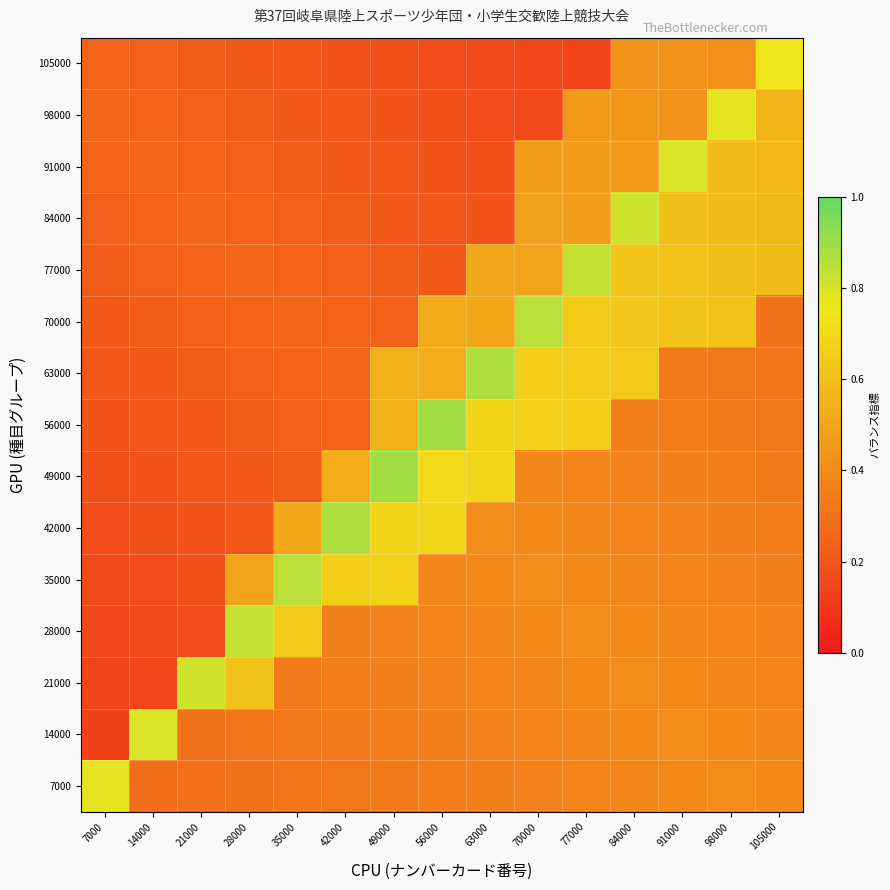

Reading left to right, list all the values displayed in this chart.

105000: 7000=0.2	14000=0.2	21000=0.2	28000=0.2	35000=0.2	42000=0.2	49000=0.2	56000=0.2	63000=0.2	70000=0.2	77000=0.1	84000=0.4	91000=0.4	98000=0.4	105000=0.8
98000: 7000=0.2	14000=0.2	21000=0.2	28000=0.2	35000=0.2	42000=0.2	49000=0.2	56000=0.2	63000=0.2	70000=0.2	77000=0.5	84000=0.4	91000=0.4	98000=0.8	105000=0.6
91000: 7000=0.2	14000=0.2	21000=0.2	28000=0.2	35000=0.2	42000=0.2	49000=0.2	56000=0.2	63000=0.2	70000=0.5	77000=0.5	84000=0.5	91000=0.8	98000=0.6	105000=0.6
84000: 7000=0.2	14000=0.2	21000=0.2	28000=0.2	35000=0.2	42000=0.2	49000=0.2	56000=0.2	63000=0.2	70000=0.5	77000=0.5	84000=0.8	91000=0.6	98000=0.6	105000=0.6
77000: 7000=0.2	14000=0.2	21000=0.2	28000=0.2	35000=0.2	42000=0.2	49000=0.2	56000=0.2	63000=0.5	70000=0.5	77000=0.8	84000=0.6	91000=0.6	98000=0.6	105000=0.6
70000: 7000=0.2	14000=0.2	21000=0.2	28000=0.2	35000=0.2	42000=0.2	49000=0.2	56000=0.5	63000=0.5	70000=0.8	77000=0.6	84000=0.6	91000=0.6	98000=0.6	105000=0.3
63000: 7000=0.2	14000=0.2	21000=0.2	28000=0.2	35000=0.2	42000=0.2	49000=0.5	56000=0.5	63000=0.9	70000=0.7	77000=0.7	84000=0.6	91000=0.3	98000=0.3	105000=0.3
56000: 7000=0.2	14000=0.2	21000=0.2	28000=0.2	35000=0.2	42000=0.2	49000=0.6	56000=0.9	63000=0.7	70000=0.7	77000=0.7	84000=0.3	91000=0.3	98000=0.3	105000=0.3
49000: 7000=0.2	14000=0.2	21000=0.2	28000=0.2	35000=0.2	42000=0.5	49000=0.9	56000=0.7	63000=0.7	70000=0.4	77000=0.4	84000=0.4	91000=0.3	98000=0.3	105000=0.3
42000: 7000=0.2	14000=0.2	21000=0.2	28000=0.2	35000=0.5	42000=0.9	49000=0.7	56000=0.7	63000=0.4	70000=0.4	77000=0.4	84000=0.4	91000=0.4	98000=0.3	105000=0.3
35000: 7000=0.2	14000=0.2	21000=0.2	28000=0.5	35000=0.8	42000=0.7	49000=0.7	56000=0.4	63000=0.4	70000=0.4	77000=0.4	84000=0.4	91000=0.4	98000=0.4	105000=0.3
28000: 7000=0.1	14000=0.2	21000=0.2	28000=0.8	35000=0.6	42000=0.3	49000=0.4	56000=0.4	63000=0.4	70000=0.4	77000=0.4	84000=0.4	91000=0.4	98000=0.4	105000=0.4
21000: 7000=0.1	14000=0.1	21000=0.8	28000=0.6	35000=0.3	42000=0.3	49000=0.3	56000=0.4	63000=0.4	70000=0.4	77000=0.4	84000=0.4	91000=0.4	98000=0.4	105000=0.4
14000: 7000=0.1	14000=0.8	21000=0.3	28000=0.3	35000=0.3	42000=0.3	49000=0.3	56000=0.3	63000=0.4	70000=0.4	77000=0.4	84000=0.4	91000=0.4	98000=0.4	105000=0.4
7000: 7000=0.8	14000=0.3	21000=0.3	28000=0.3	35000=0.3	42000=0.3	49000=0.3	56000=0.3	63000=0.3	70000=0.4	77000=0.4	84000=0.4	91000=0.4	98000=0.4	105000=0.4